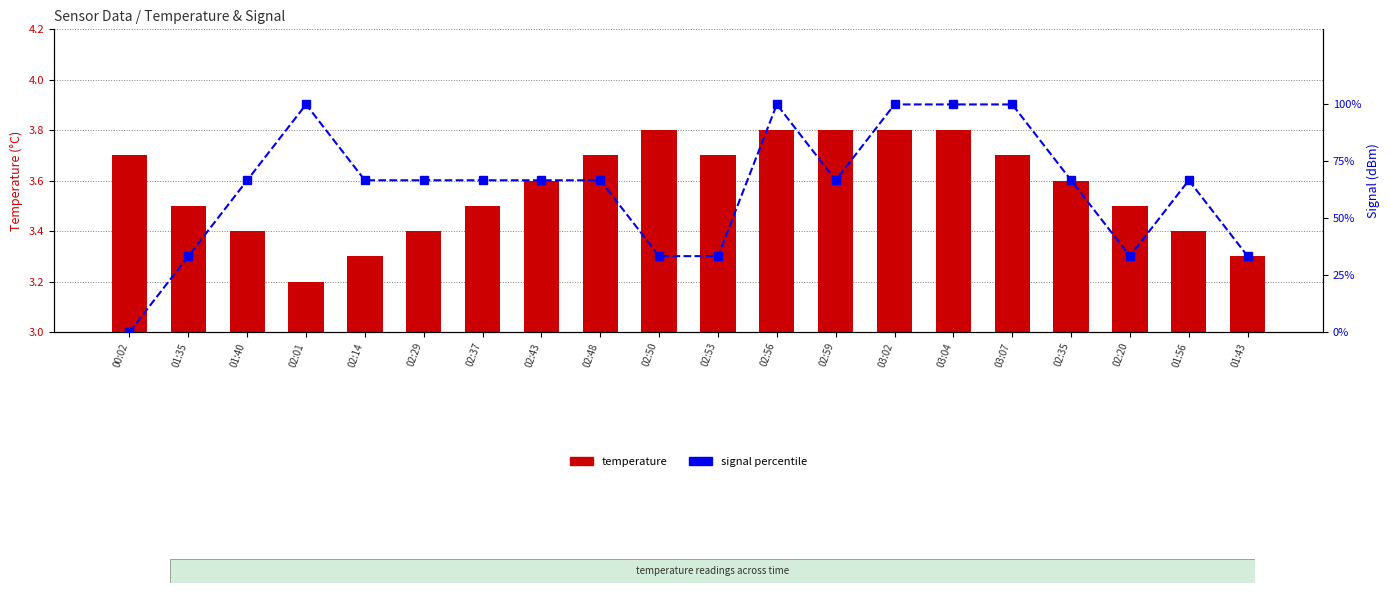

What is the label of the 3rd bar from the left?

01:40